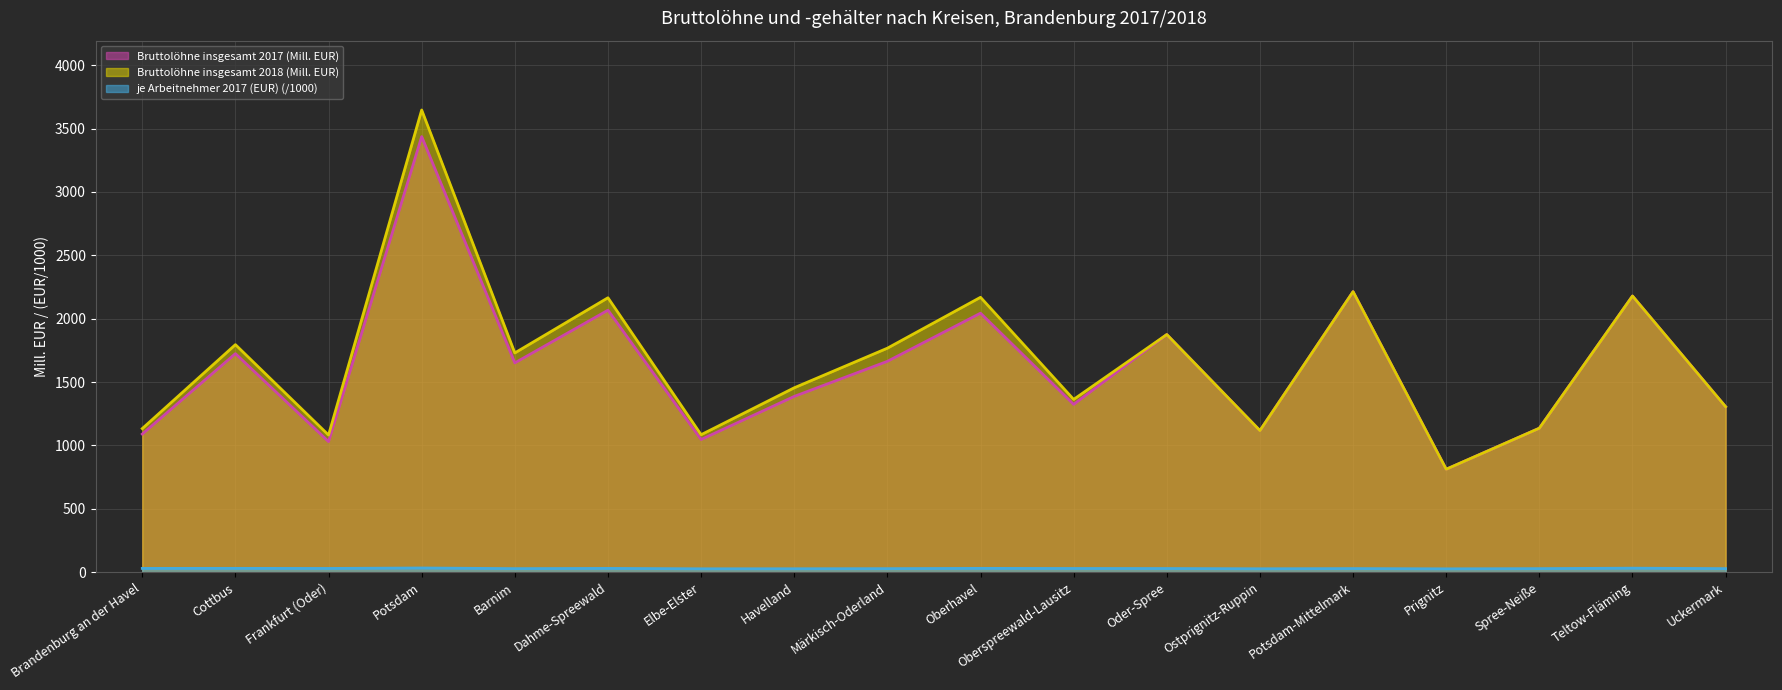

How many categories are shown in the chart?

18